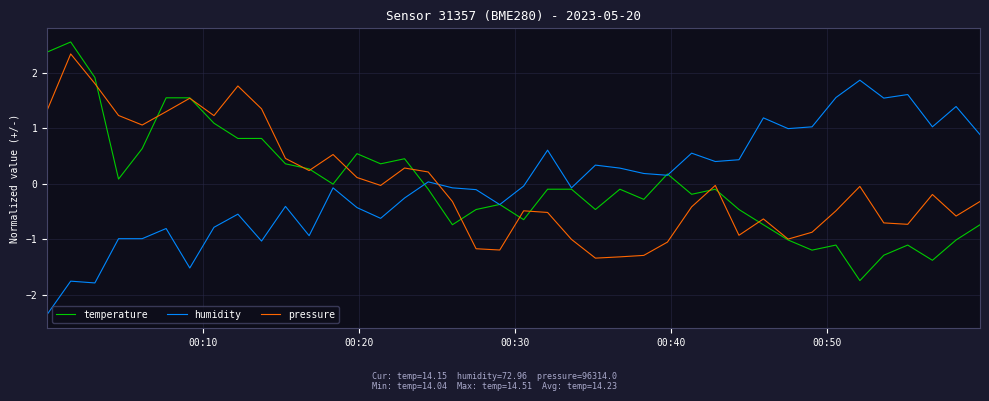

What is the maximum value for temperature?

2.6